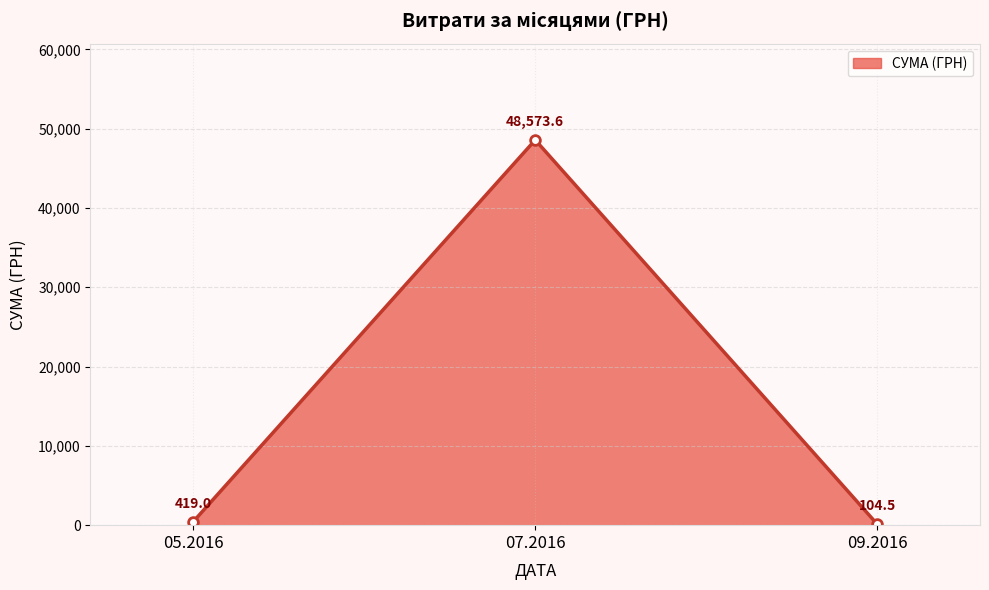

True or false: the data shows 30722.5 at 07.2016.

False